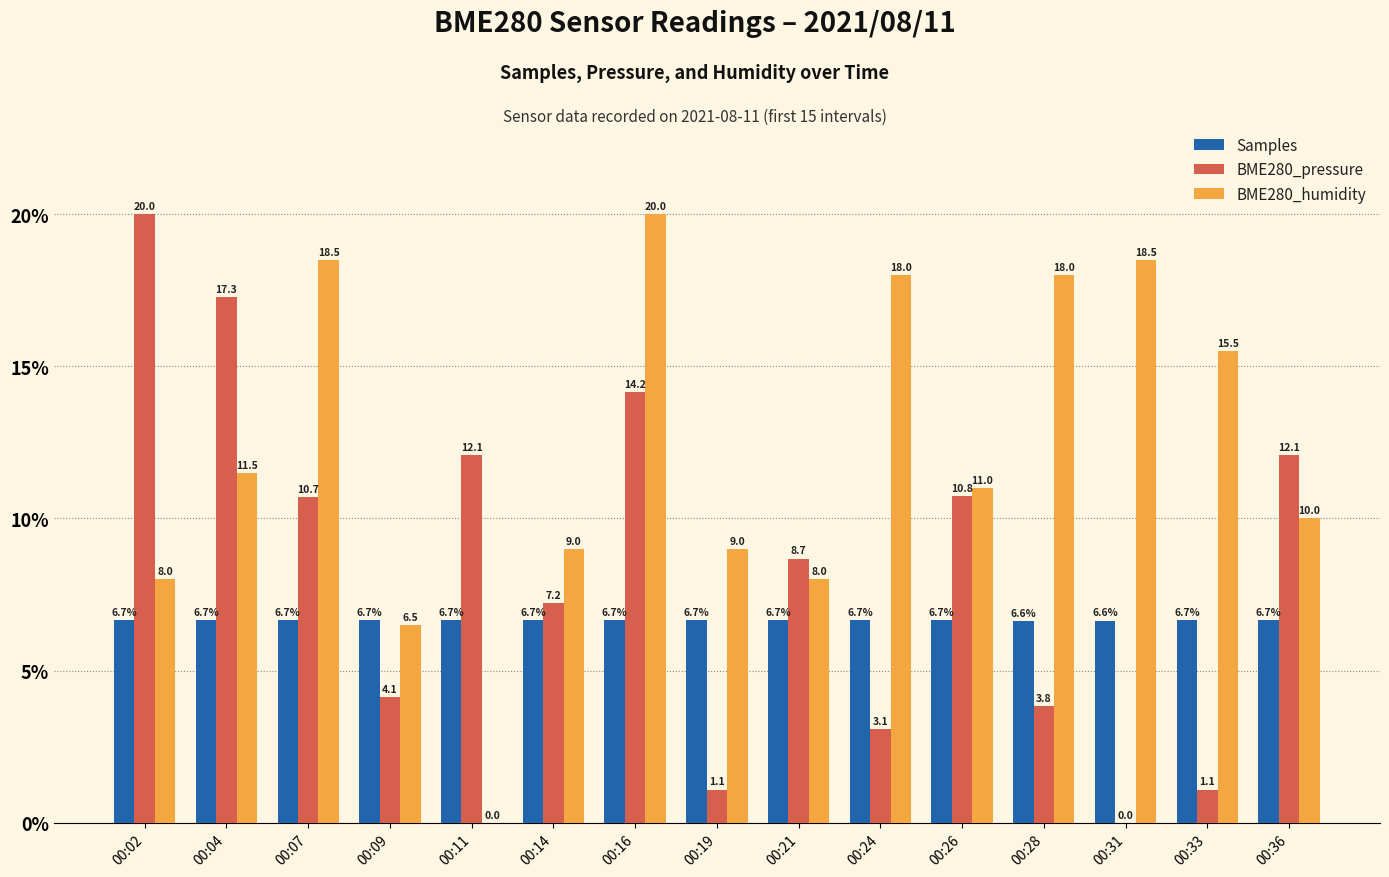

What is the total value across all series at 00:04?

35.4